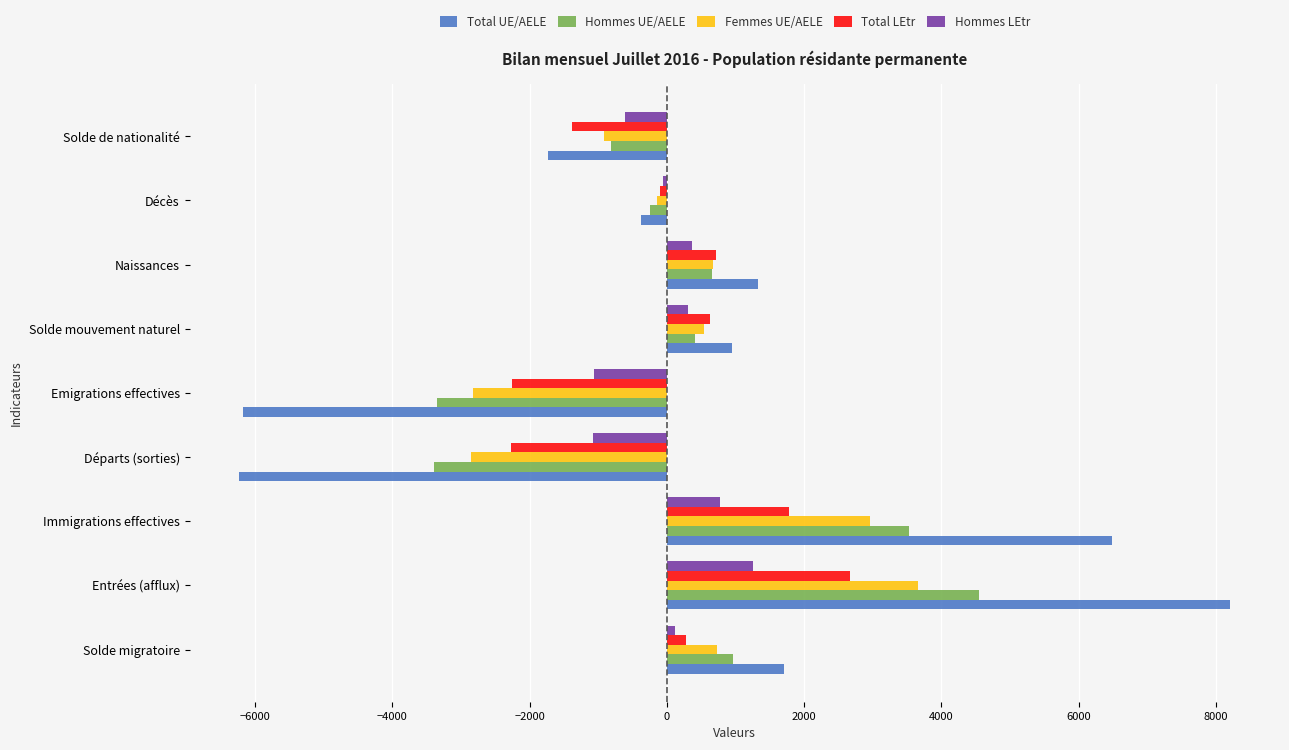

What is the sum of all Total UE/AELE values?

4161